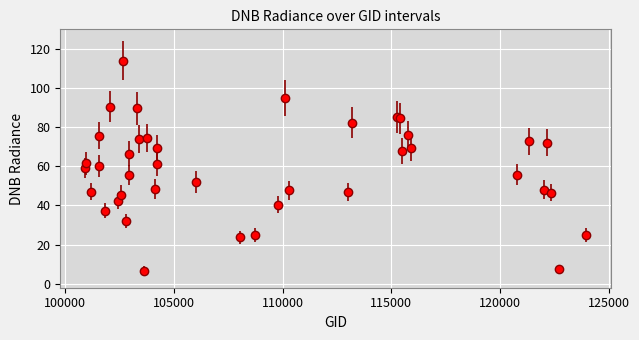

How many interior local valleys (lower than both neighbors) does the data have?

12